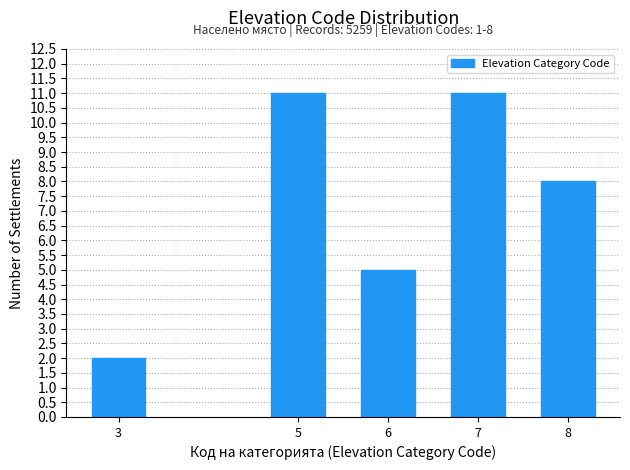

Reading left to right, transcribe all the data shown in this chart.

2	11	5	11	8